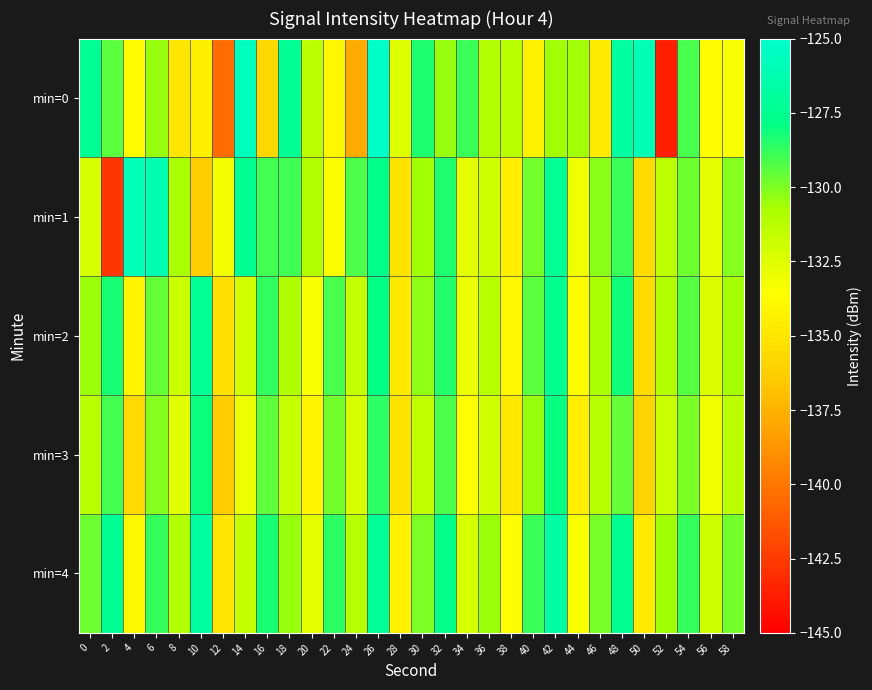

Rank the series at 24 from highest to lowest value.

min=1, min=4, min=2, min=3, min=0